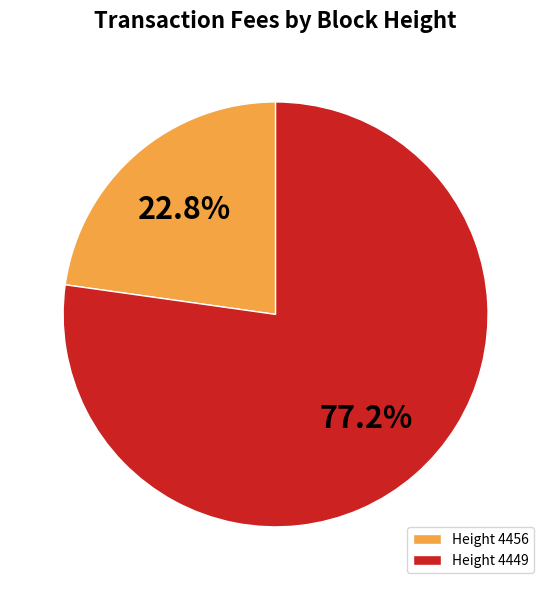

How many slices are in this pie chart?

2